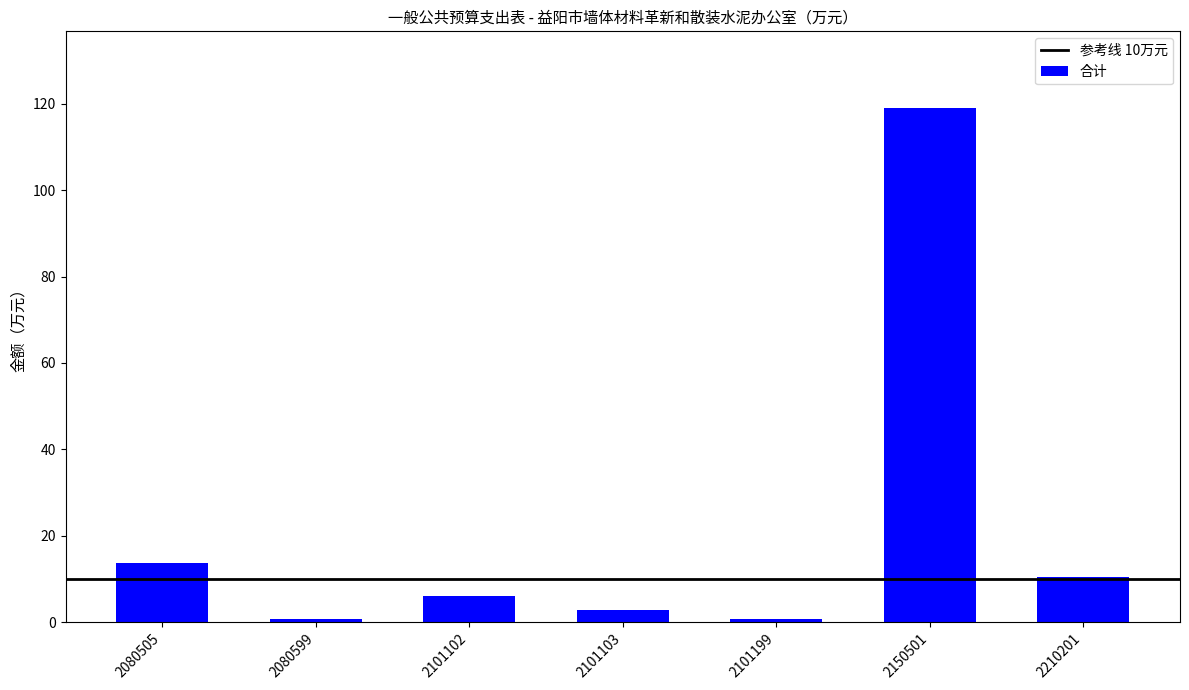

What is the maximum value shown in the chart?

119.0